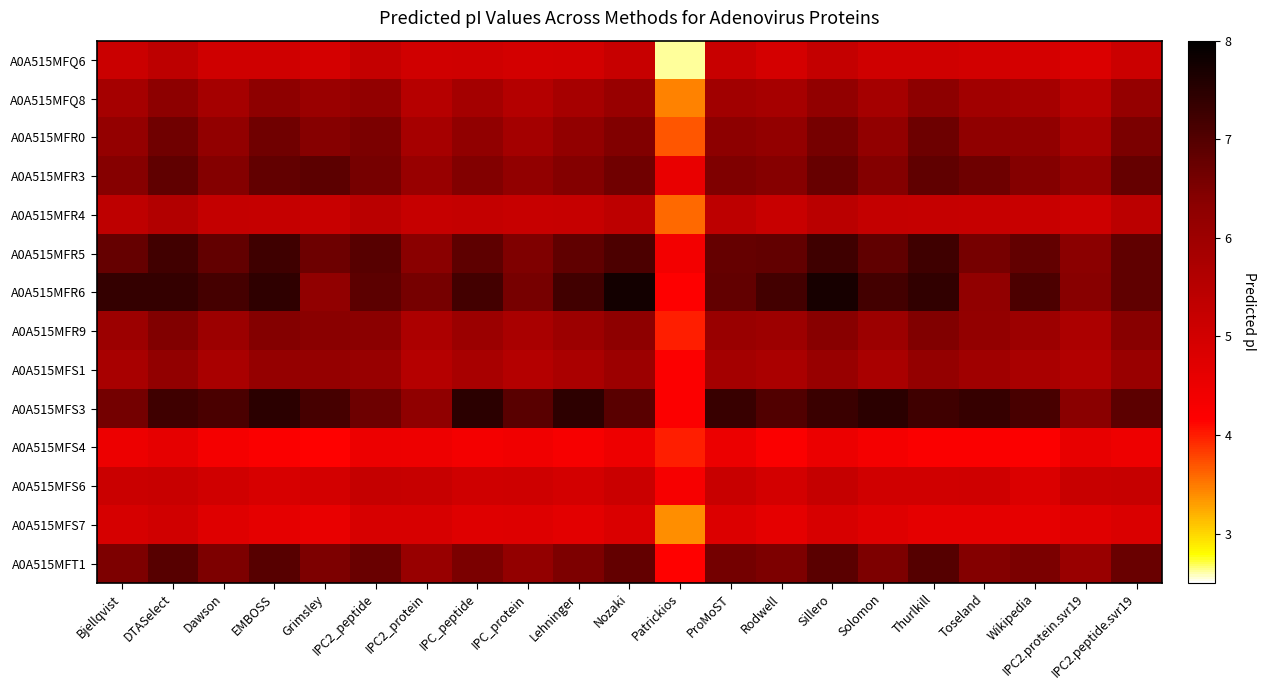

Reading left to right, what are all the values shown in this chart?

A0A515MFQ6: Bjellqvist=5.2	DTASelect=5.4	Dawson=5.0	EMBOSS=5.0	Grimsley=5.0	IPC2_peptide=5.3	IPC2_protein=5.0	IPC_peptide=5.1	IPC_protein=5.0	Lehninger=5.0	Nozaki=5.2	Patrickios=2.6	ProMoST=5.2	Rodwell=5.0	Sillero=5.3	Solomon=5.0	Thurlkill=5.0	Toseland=5.0	Wikipedia=5.0	IPC2.protein.svr19=4.8	IPC2.peptide.svr19=5.1
A0A515MFQ8: Bjellqvist=5.8	DTASelect=6.3	Dawson=5.8	EMBOSS=6.3	Grimsley=6.1	IPC2_peptide=6.2	IPC2_protein=5.5	IPC_peptide=5.9	IPC_protein=5.6	Lehninger=5.8	Nozaki=6.1	Patrickios=3.5	ProMoST=5.9	Rodwell=5.8	Sillero=6.2	Solomon=5.8	Thurlkill=6.3	Toseland=5.9	Wikipedia=5.8	IPC2.protein.svr19=5.5	IPC2.peptide.svr19=6.1
A0A515MFR0: Bjellqvist=6.2	DTASelect=6.7	Dawson=6.2	EMBOSS=6.7	Grimsley=6.4	IPC2_peptide=6.5	IPC2_protein=5.8	IPC_peptide=6.2	IPC_protein=5.9	Lehninger=6.2	Nozaki=6.5	Patrickios=3.7	ProMoST=6.3	Rodwell=6.2	Sillero=6.6	Solomon=6.2	Thurlkill=6.7	Toseland=6.2	Wikipedia=6.2	IPC2.protein.svr19=5.8	IPC2.peptide.svr19=6.5
A0A515MFR3: Bjellqvist=6.4	DTASelect=6.9	Dawson=6.4	EMBOSS=6.8	Grimsley=6.9	IPC2_peptide=6.6	IPC2_protein=6.1	IPC_peptide=6.4	IPC_protein=6.2	Lehninger=6.4	Nozaki=6.6	Patrickios=4.5	ProMoST=6.5	Rodwell=6.4	Sillero=6.8	Solomon=6.4	Thurlkill=6.9	Toseland=6.7	Wikipedia=6.4	IPC2.protein.svr19=6.2	IPC2.peptide.svr19=6.8
A0A515MFR4: Bjellqvist=5.4	DTASelect=5.6	Dawson=5.3	EMBOSS=5.2	Grimsley=5.2	IPC2_peptide=5.4	IPC2_protein=5.2	IPC_peptide=5.3	IPC_protein=5.2	Lehninger=5.2	Nozaki=5.4	Patrickios=3.6	ProMoST=5.4	Rodwell=5.2	Sillero=5.5	Solomon=5.3	Thurlkill=5.2	Toseland=5.2	Wikipedia=5.2	IPC2.protein.svr19=5.1	IPC2.peptide.svr19=5.4
A0A515MFR5: Bjellqvist=6.8	DTASelect=7.2	Dawson=6.8	EMBOSS=7.2	Grimsley=6.7	IPC2_peptide=7.0	IPC2_protein=6.4	IPC_peptide=6.9	IPC_protein=6.5	Lehninger=6.9	Nozaki=7.1	Patrickios=4.4	ProMoST=6.8	Rodwell=6.8	Sillero=7.2	Solomon=6.9	Thurlkill=7.2	Toseland=6.6	Wikipedia=6.8	IPC2.protein.svr19=6.3	IPC2.peptide.svr19=6.9
A0A515MFR6: Bjellqvist=7.4	DTASelect=7.4	Dawson=7.2	EMBOSS=7.4	Grimsley=6.2	IPC2_peptide=6.9	IPC2_protein=6.6	IPC_peptide=7.2	IPC_protein=6.6	Lehninger=7.2	Nozaki=7.7	Patrickios=4.2	ProMoST=6.8	Rodwell=7.2	Sillero=7.7	Solomon=7.2	Thurlkill=7.4	Toseland=6.2	Wikipedia=7.1	IPC2.protein.svr19=6.4	IPC2.peptide.svr19=6.9
A0A515MFR9: Bjellqvist=6.0	DTASelect=6.5	Dawson=6.0	EMBOSS=6.4	Grimsley=6.4	IPC2_peptide=6.3	IPC2_protein=5.7	IPC_peptide=6.0	IPC_protein=5.8	Lehninger=6.0	Nozaki=6.3	Patrickios=4.0	ProMoST=6.1	Rodwell=6.0	Sillero=6.4	Solomon=6.0	Thurlkill=6.5	Toseland=6.2	Wikipedia=6.0	IPC2.protein.svr19=5.7	IPC2.peptide.svr19=6.4
A0A515MFS1: Bjellqvist=5.8	DTASelect=6.2	Dawson=5.8	EMBOSS=6.1	Grimsley=6.1	IPC2_peptide=6.1	IPC2_protein=5.5	IPC_peptide=5.8	IPC_protein=5.6	Lehninger=5.8	Nozaki=6.0	Patrickios=4.2	ProMoST=5.9	Rodwell=5.8	Sillero=6.1	Solomon=5.8	Thurlkill=6.2	Toseland=6.0	Wikipedia=5.8	IPC2.protein.svr19=5.6	IPC2.peptide.svr19=6.1
A0A515MFS3: Bjellqvist=6.6	DTASelect=7.2	Dawson=7.1	EMBOSS=7.5	Grimsley=7.1	IPC2_peptide=6.7	IPC2_protein=6.2	IPC_peptide=7.5	IPC_protein=6.9	Lehninger=7.5	Nozaki=6.9	Patrickios=4.2	ProMoST=7.3	Rodwell=7.0	Sillero=7.3	Solomon=7.5	Thurlkill=7.2	Toseland=7.3	Wikipedia=7.1	IPC2.protein.svr19=6.4	IPC2.peptide.svr19=6.9
A0A515MFS4: Bjellqvist=4.5	DTASelect=4.6	Dawson=4.3	EMBOSS=4.2	Grimsley=4.1	IPC2_peptide=4.5	IPC2_protein=4.5	IPC_peptide=4.4	IPC_protein=4.4	Lehninger=4.3	Nozaki=4.5	Patrickios=4.0	ProMoST=4.5	Rodwell=4.2	Sillero=4.5	Solomon=4.3	Thurlkill=4.2	Toseland=4.2	Wikipedia=4.2	IPC2.protein.svr19=4.6	IPC2.peptide.svr19=4.5
A0A515MFS6: Bjellqvist=5.2	DTASelect=5.2	Dawson=5.0	EMBOSS=4.9	Grimsley=5.0	IPC2_peptide=5.2	IPC2_protein=5.2	IPC_peptide=5.0	IPC_protein=5.1	Lehninger=5.0	Nozaki=5.2	Patrickios=4.3	ProMoST=5.2	Rodwell=5.0	Sillero=5.2	Solomon=5.0	Thurlkill=5.0	Toseland=5.0	Wikipedia=4.8	IPC2.protein.svr19=5.2	IPC2.peptide.svr19=5.2
A0A515MFS7: Bjellqvist=4.9	DTASelect=5.0	Dawson=4.7	EMBOSS=4.6	Grimsley=4.5	IPC2_peptide=4.9	IPC2_protein=4.9	IPC_peptide=4.7	IPC_protein=4.8	Lehninger=4.7	Nozaki=4.9	Patrickios=3.4	ProMoST=4.8	Rodwell=4.6	Sillero=4.9	Solomon=4.7	Thurlkill=4.6	Toseland=4.6	Wikipedia=4.6	IPC2.protein.svr19=4.7	IPC2.peptide.svr19=4.9
A0A515MFT1: Bjellqvist=6.5	DTASelect=7.0	Dawson=6.5	EMBOSS=7.0	Grimsley=6.5	IPC2_peptide=6.7	IPC2_protein=6.1	IPC_peptide=6.5	IPC_protein=6.2	Lehninger=6.5	Nozaki=6.8	Patrickios=4.2	ProMoST=6.6	Rodwell=6.5	Sillero=6.9	Solomon=6.5	Thurlkill=7.0	Toseland=6.4	Wikipedia=6.5	IPC2.protein.svr19=6.1	IPC2.peptide.svr19=6.7